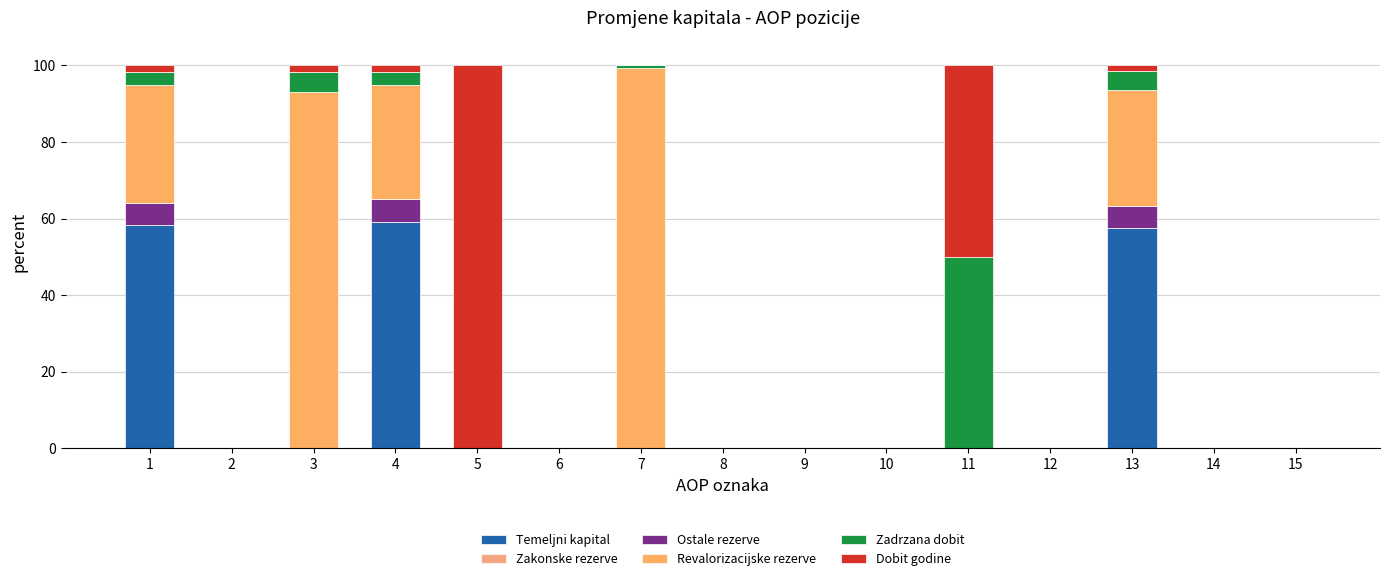

Rank the categories by Temeljni kapital value from highest to lowest.

4, 1, 13, 2, 3, 5, 6, 7, 8, 9, 10, 11, 12, 14, 15